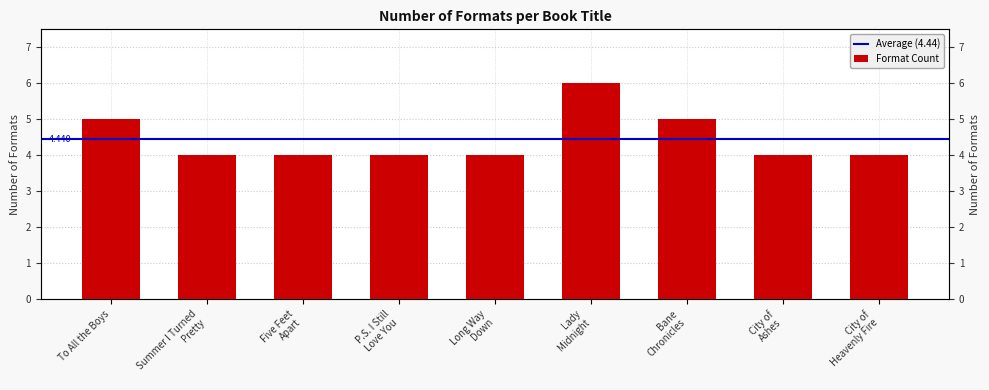

Is it true that the value at City of Ashes is 1?

False